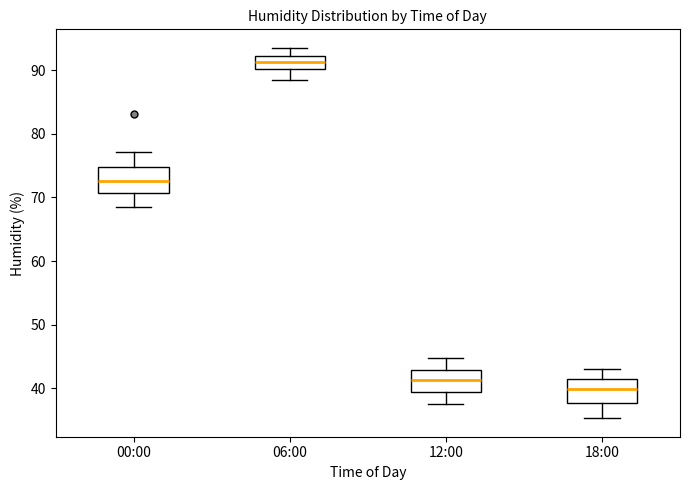

Reading left to right, read every box against the y-axis: the position of its median line, the range the box covers, and the ends of its whiskers. The values are not printed on the chart, so give them approximately, as read against the axis.

00:00: median 73, box 71 to 75, whiskers 69 to 77
06:00: median 91, box 90 to 92, whiskers 88 to 94
12:00: median 41, box 39 to 43, whiskers 38 to 45
18:00: median 40, box 38 to 41, whiskers 35 to 43